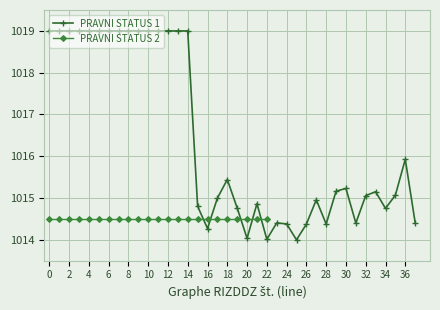

What value does the data have at 26?

1014.4